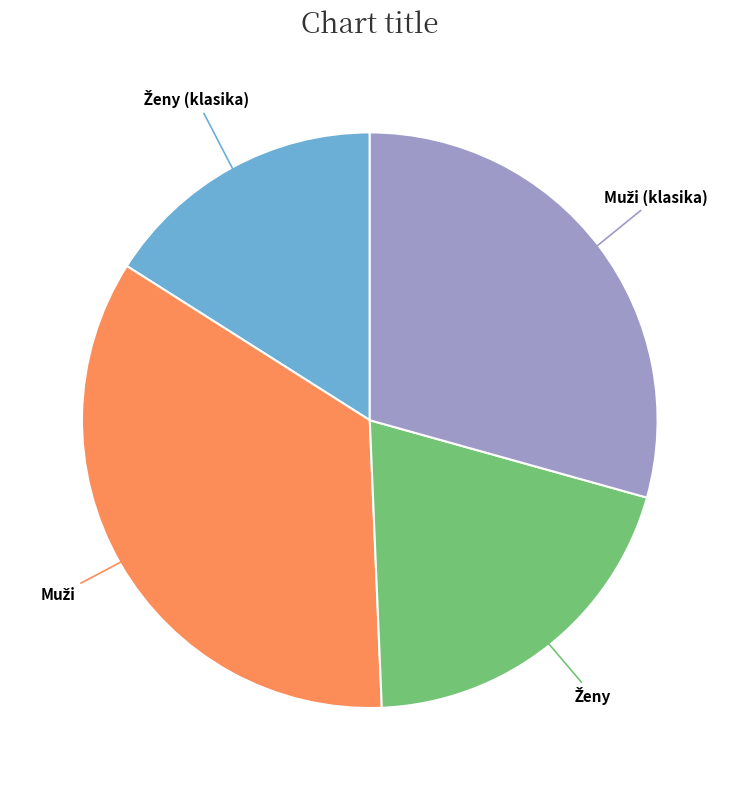

Is there a majority slice in this chart?

No